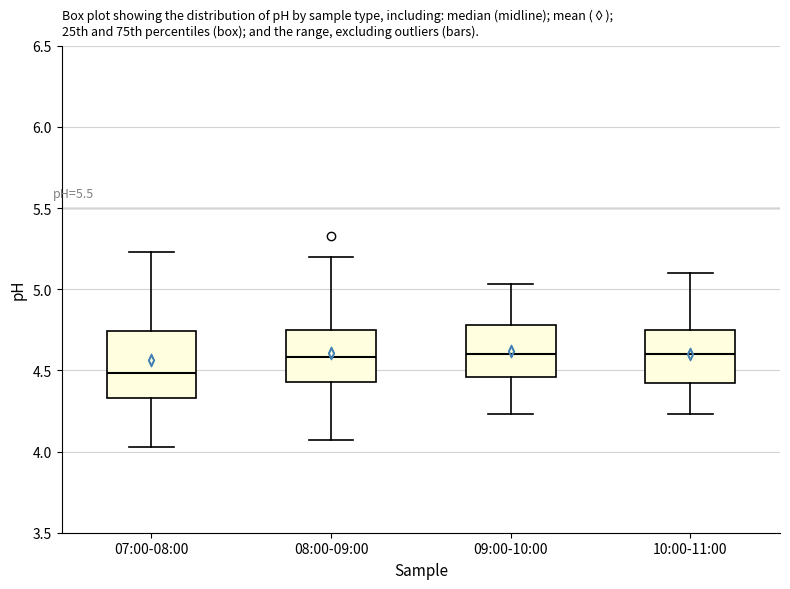

Where is the lower edge of the box for 07:00-08:00 on the y-axis? The values are not printed on the chart, so give them approximately, as read against the axis.

4.35